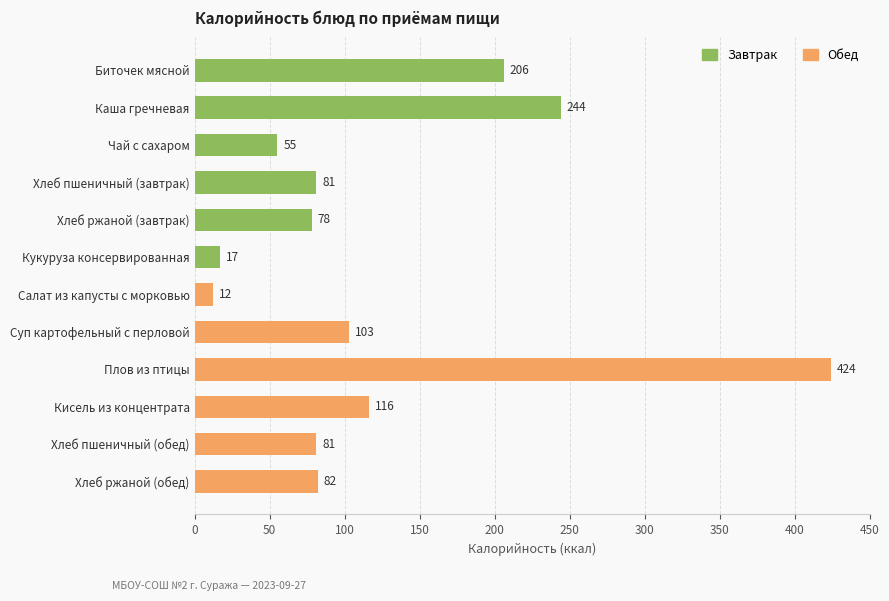

How many bars are there in total?

12